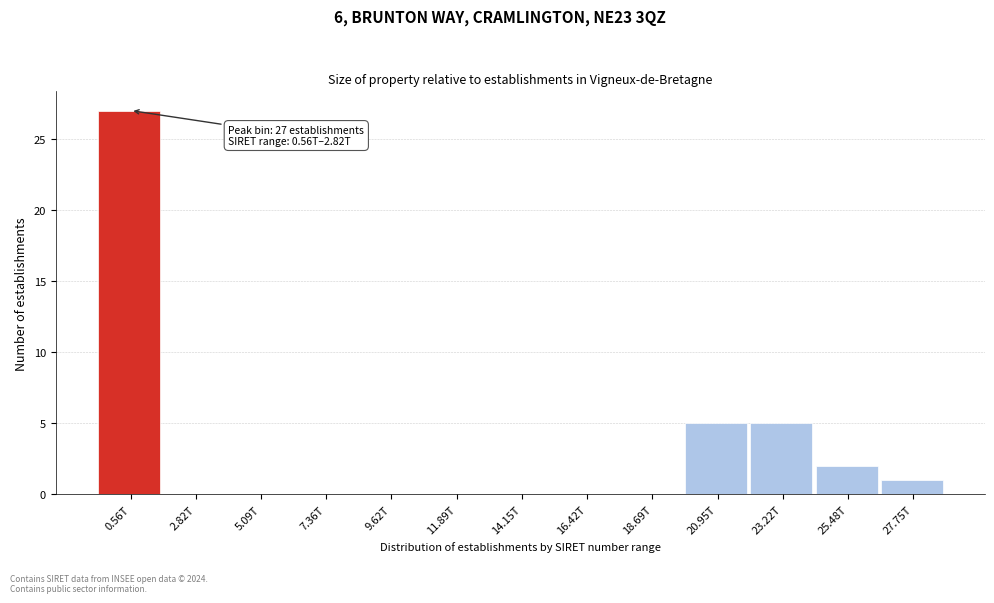

Reading left to right, extract all data points from this chart.

0.56T=27	2.82T=0	5.09T=0	7.36T=0	9.62T=0	11.89T=0	14.15T=0	16.42T=0	18.69T=0	20.95T=5	23.22T=5	25.48T=2	27.75T=1